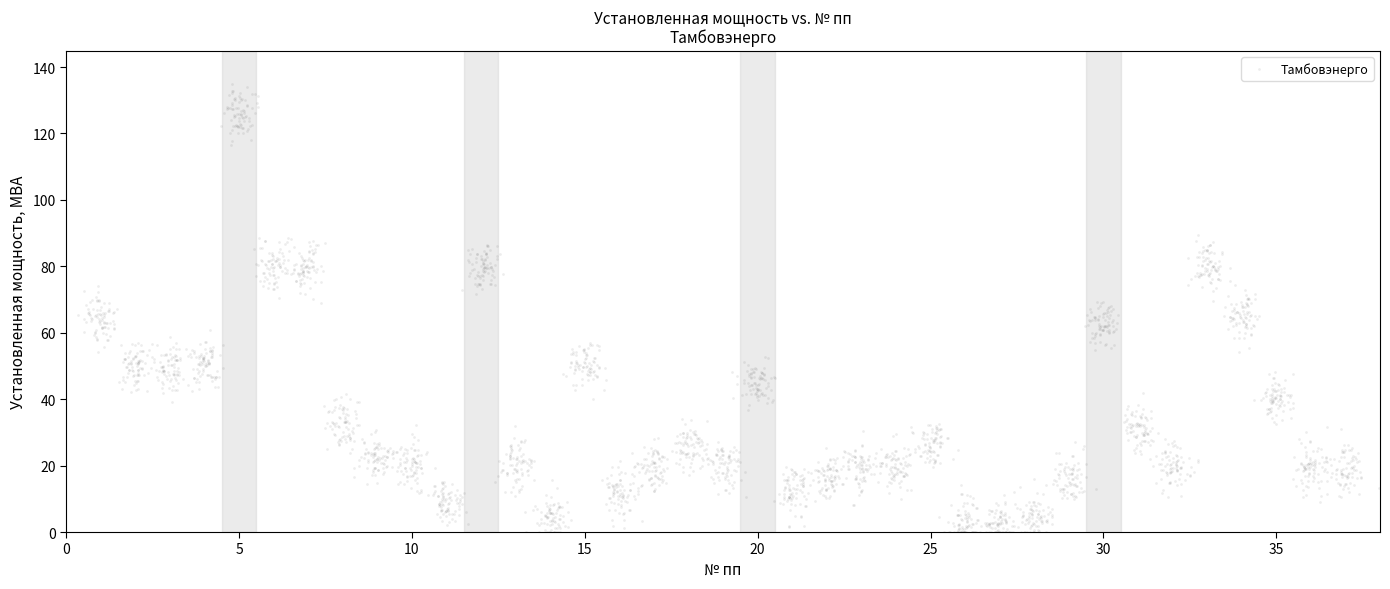

What is the range of Y values (max minus min)?

134.8